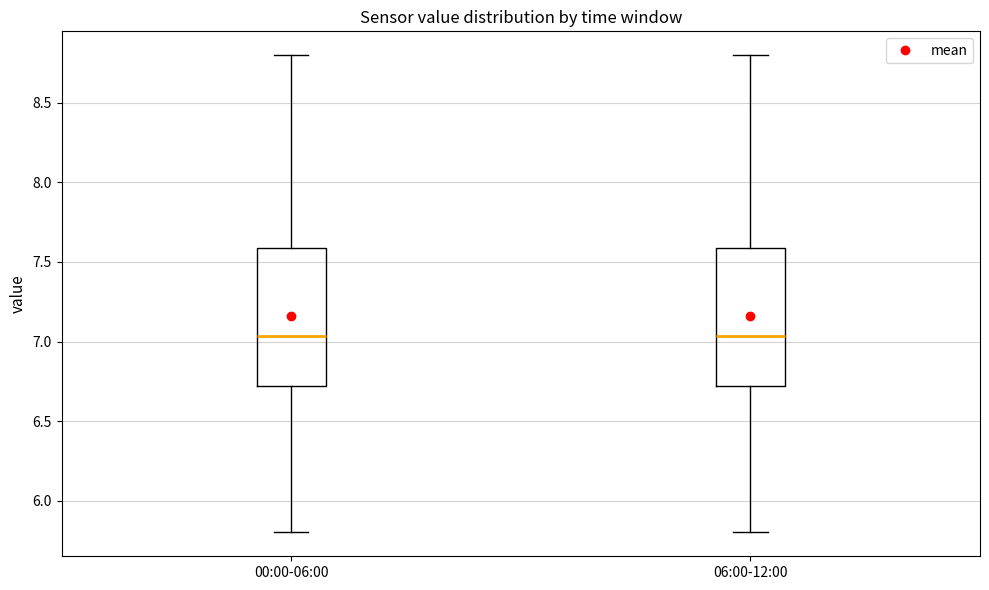

Reading left to right, transcribe this box plot: for each box, give where its median line is, the range the box spans, and where its two whiskers end, as read against the y-axis. The values are not printed on the chart, so give them approximately, as read against the axis.

00:00-06:00: median 7.05, box 6.70 to 7.60, whiskers 5.80 to 8.80
06:00-12:00: median 7.05, box 6.70 to 7.60, whiskers 5.80 to 8.80